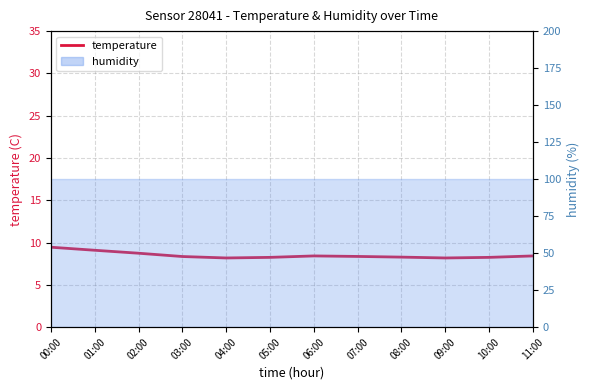

Reading right to left, what are all the values shown in this chart?

8.4	8.2	8.2	8.3	8.4	8.4	8.2	8.2	8.3	8.7	9.1	9.4